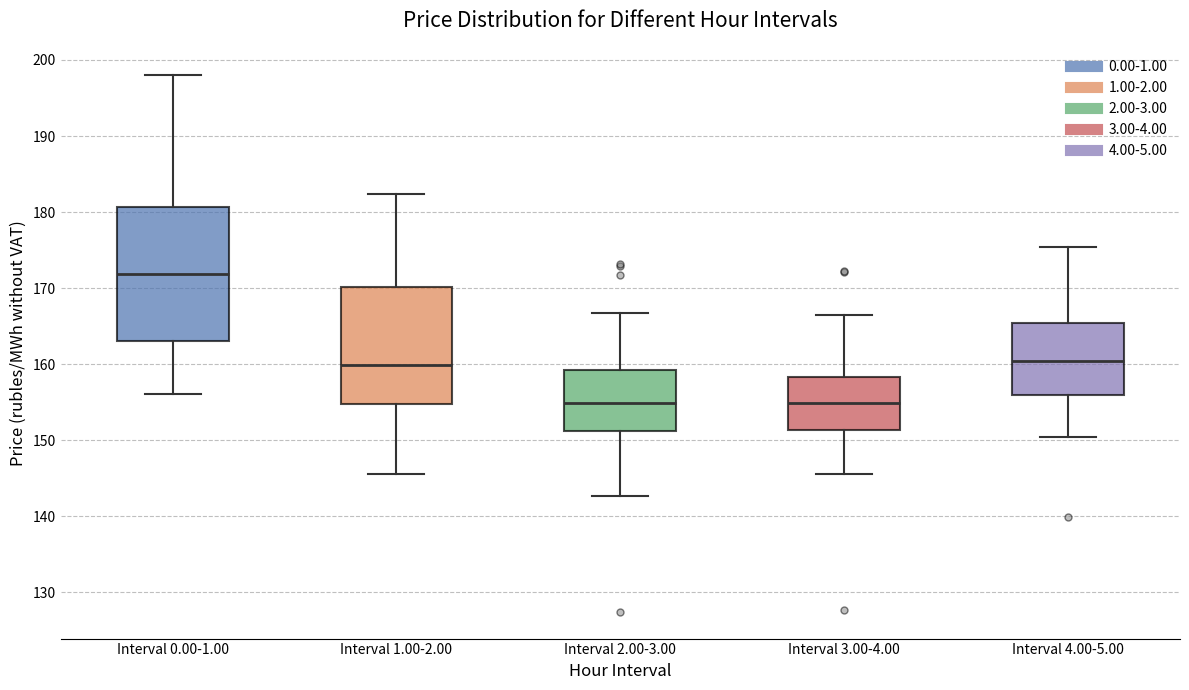

Where is the lower edge of the box for Interval 3.00-4.00 on the y-axis? The values are not printed on the chart, so give them approximately, as read against the axis.

151